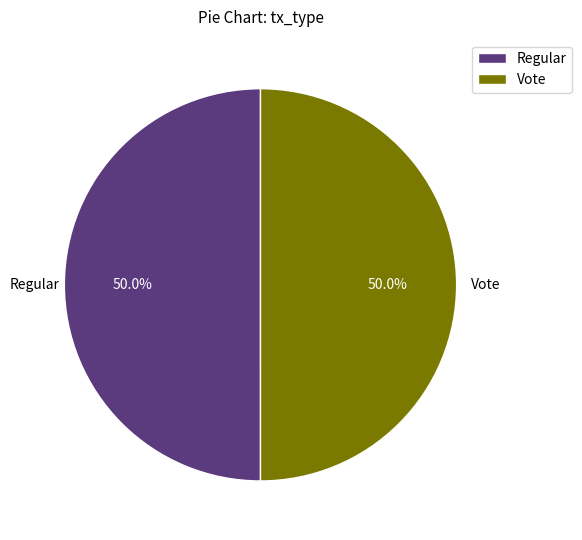

True or false: Vote accounts for 43% of the total.

False